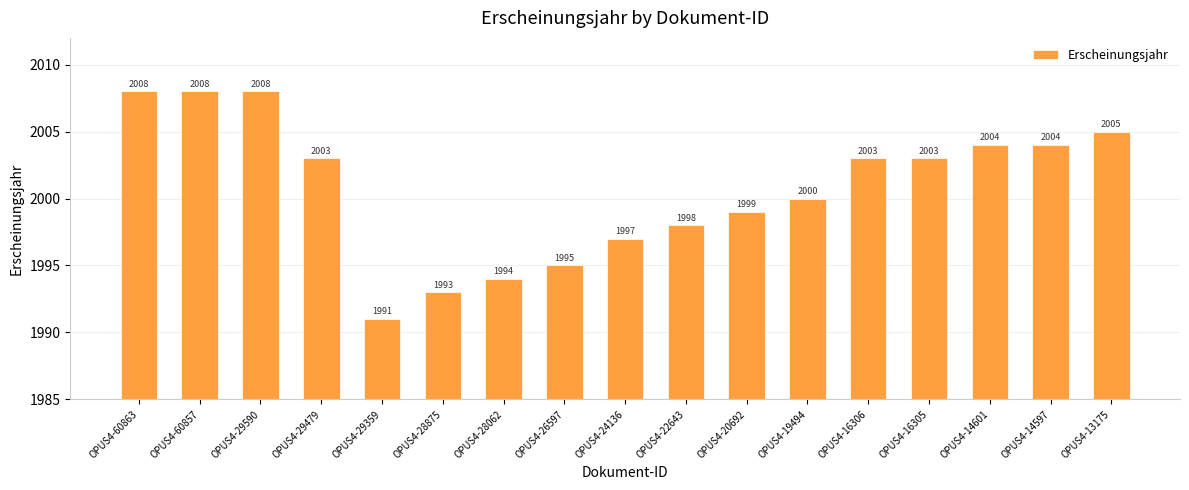

Approximately how many times larger is the value at OPUS4-19494 compared to OPUS4-22643?

1.0